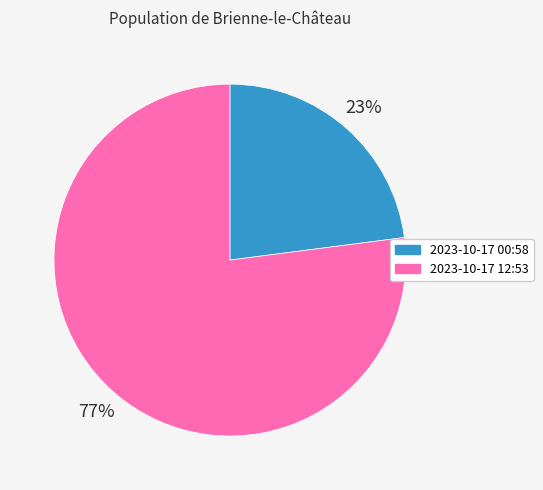

Is the sum of 2023-10-17 12:53 and 2023-10-17 00:58 greater than half?

Yes